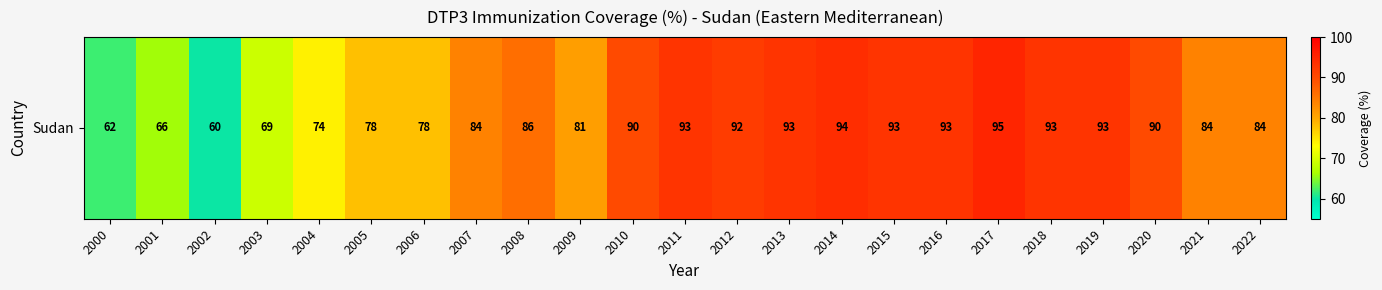

Where does the data first go above 86?

2010